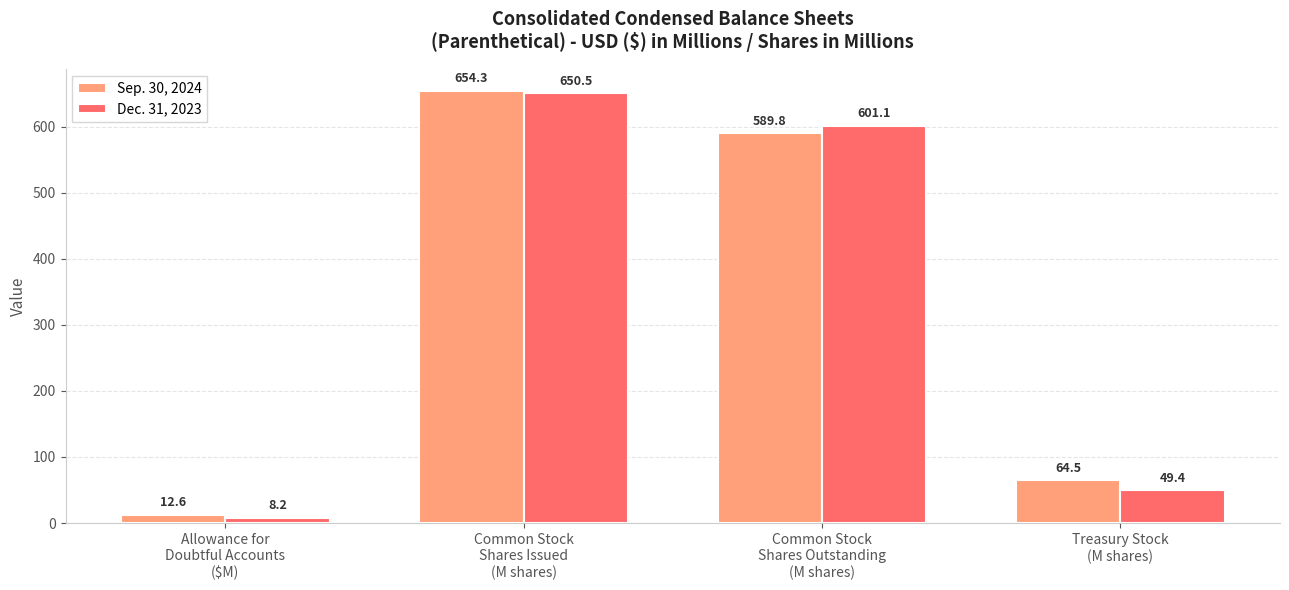

Reading left to right, extract all data points from this chart.

Sep. 30, 2024: 12.6	654.3	589.8	64.5
Dec. 31, 2023: 8.2	650.5	601.1	49.4